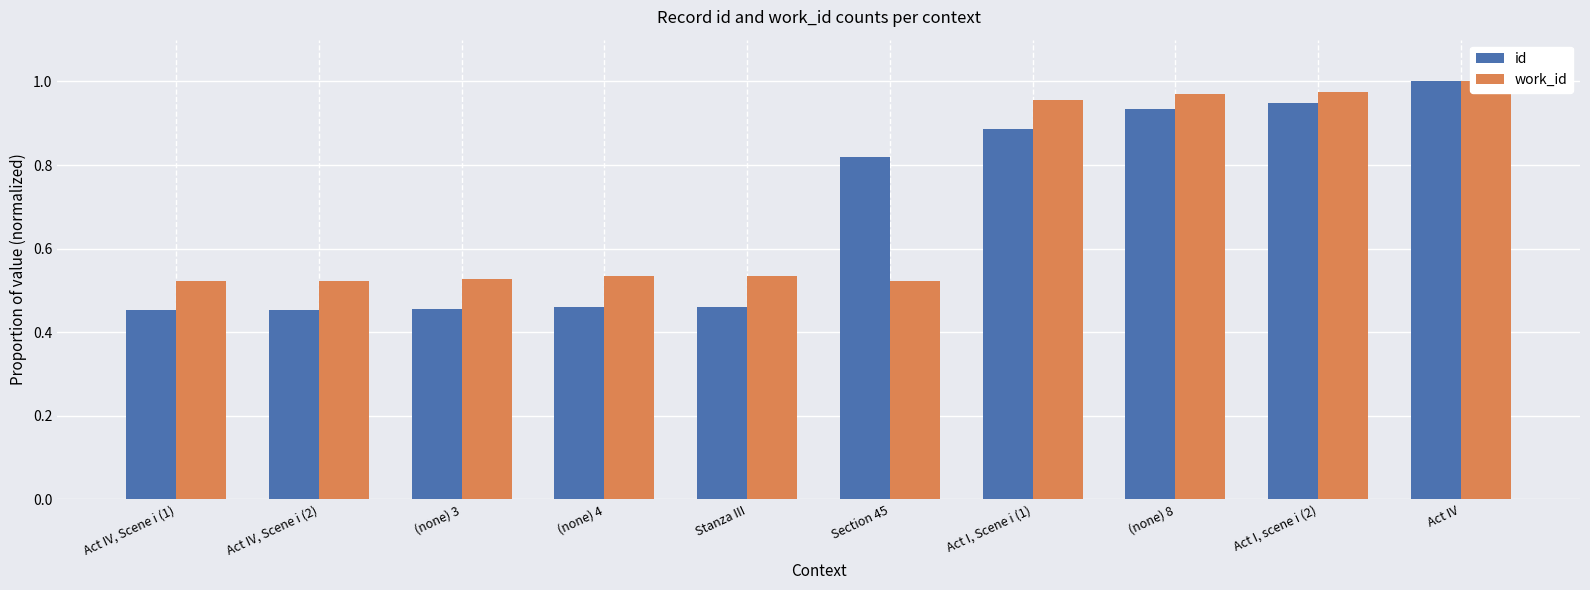

Is the value of work_id at Section 45 greater than the value of id at Section 45?

No